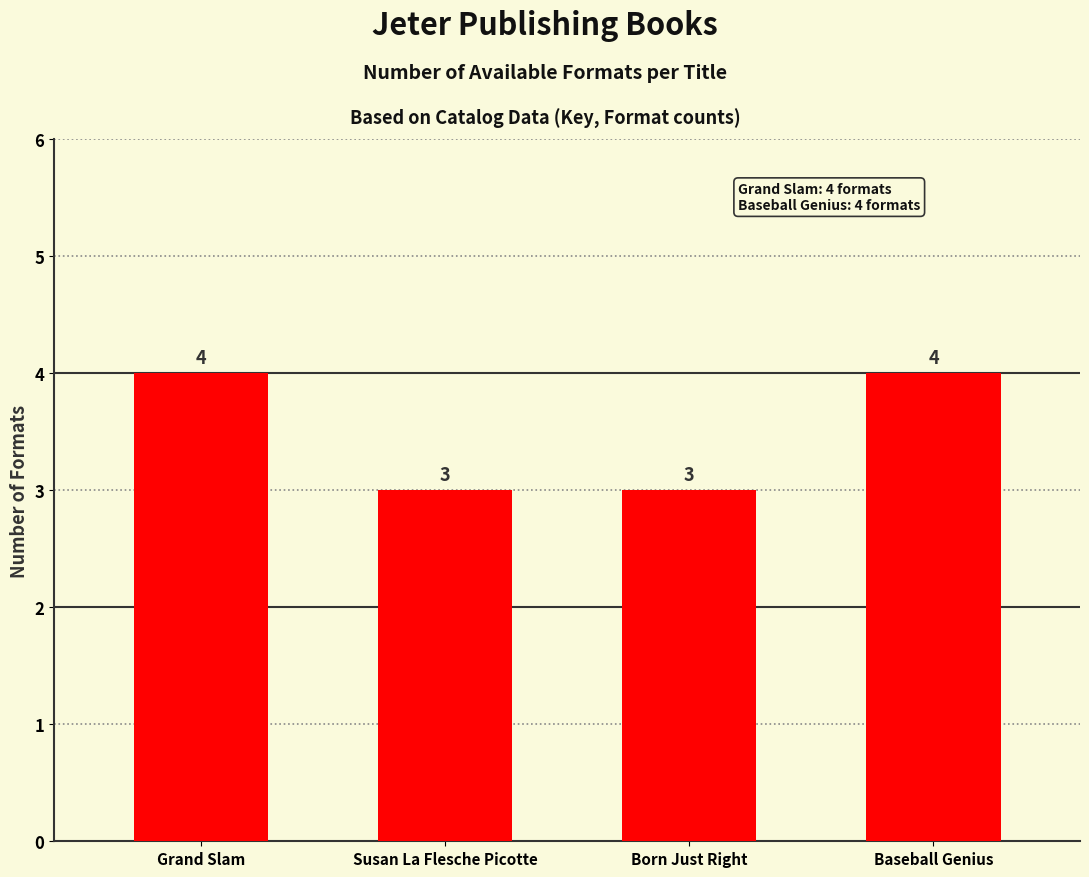

Are the bars horizontal?

No